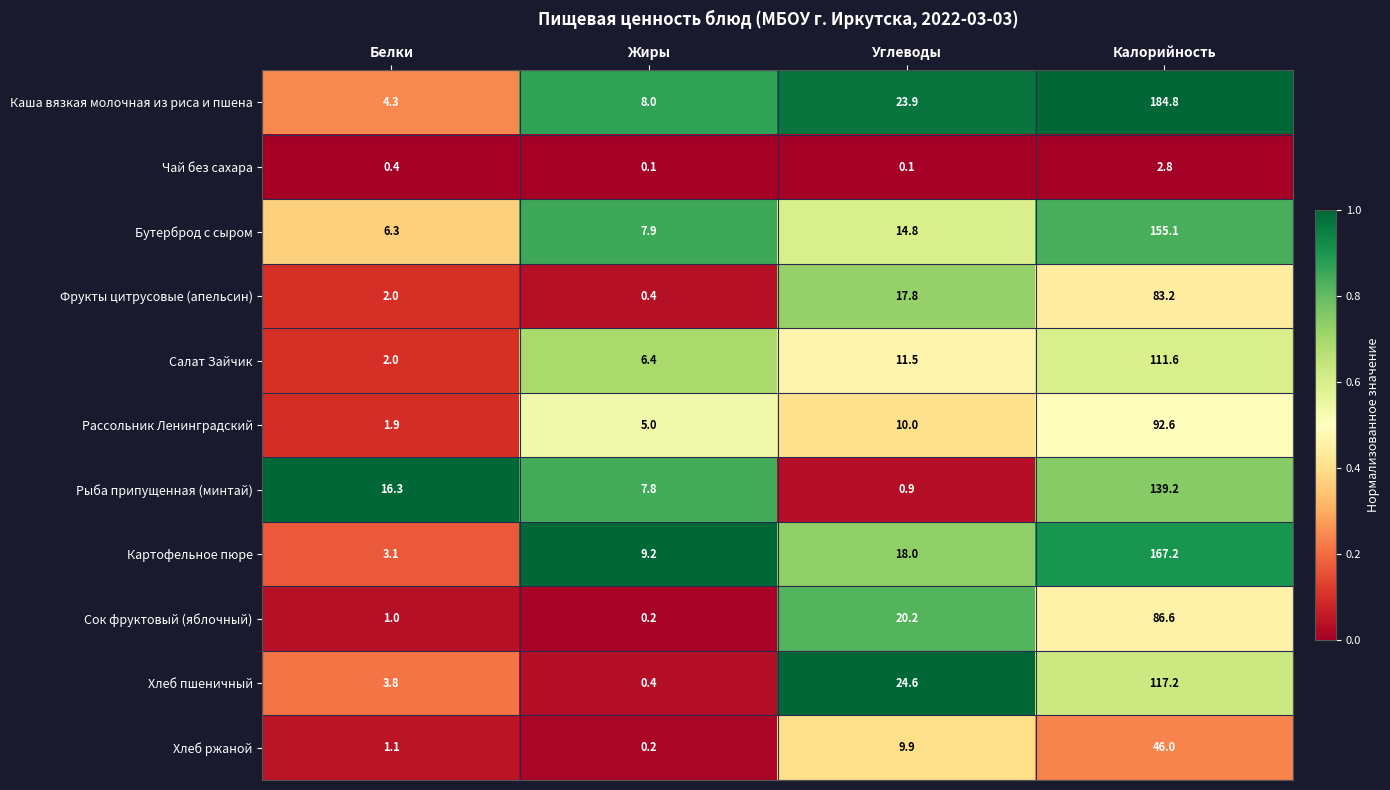

How many distinct data groups are displayed?

11